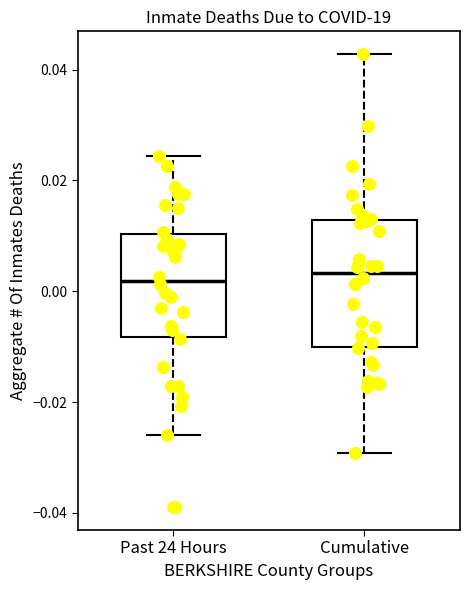

Reading left to right, read every box against the y-axis: the position of its median line, the range the box covers, and the ends of its whiskers. The values are not printed on the chart, so give them approximately, as read against the axis.

Past 24 Hours: median 0.002, box -0.008 to 0.010, whiskers -0.026 to 0.024
Cumulative: median 0.004, box -0.010 to 0.012, whiskers -0.030 to 0.042